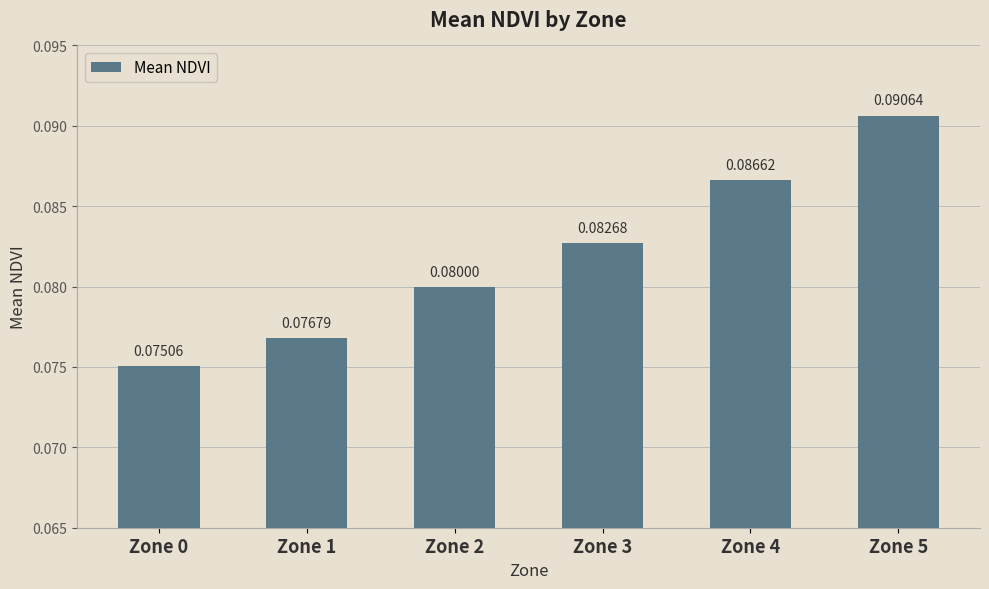

List the labels in order of value, smallest first.

Zone 0, Zone 1, Zone 2, Zone 3, Zone 4, Zone 5